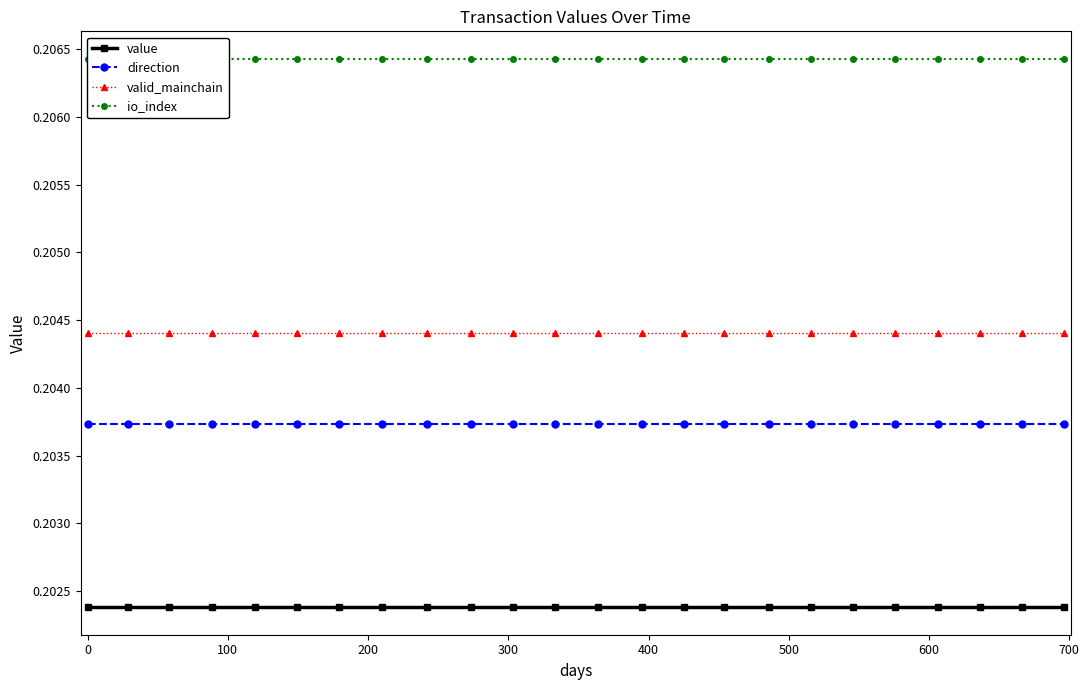

True or false: direction has more than 0 points higher than both neighbors.

False